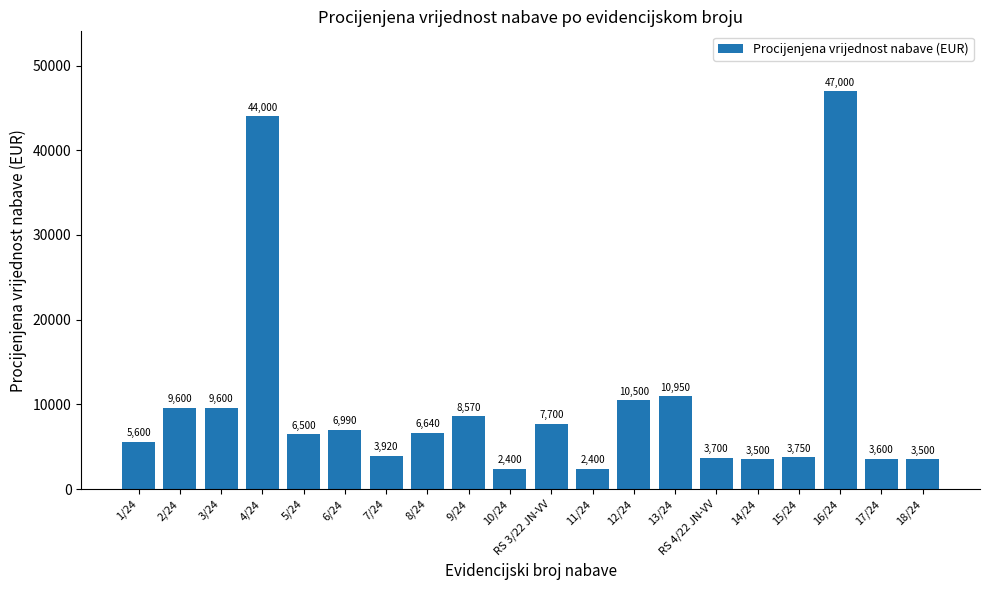

Reading left to right, what are all the values shown in this chart?

5600	9600	9600	44000	6500	6990	3920	6640	8570	2400	7700	2400	10500	10950	3700	3500	3750	47000	3600	3500